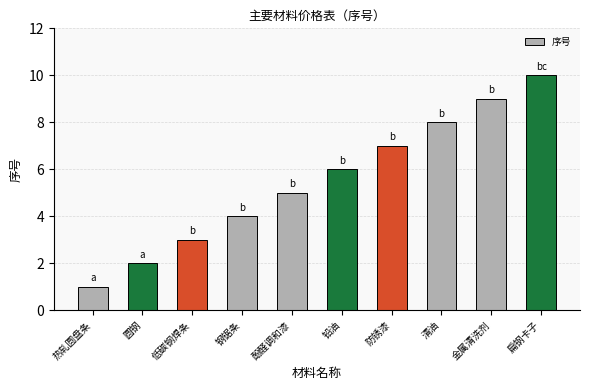

Which category has the highest value across all series?

扁钢卡子